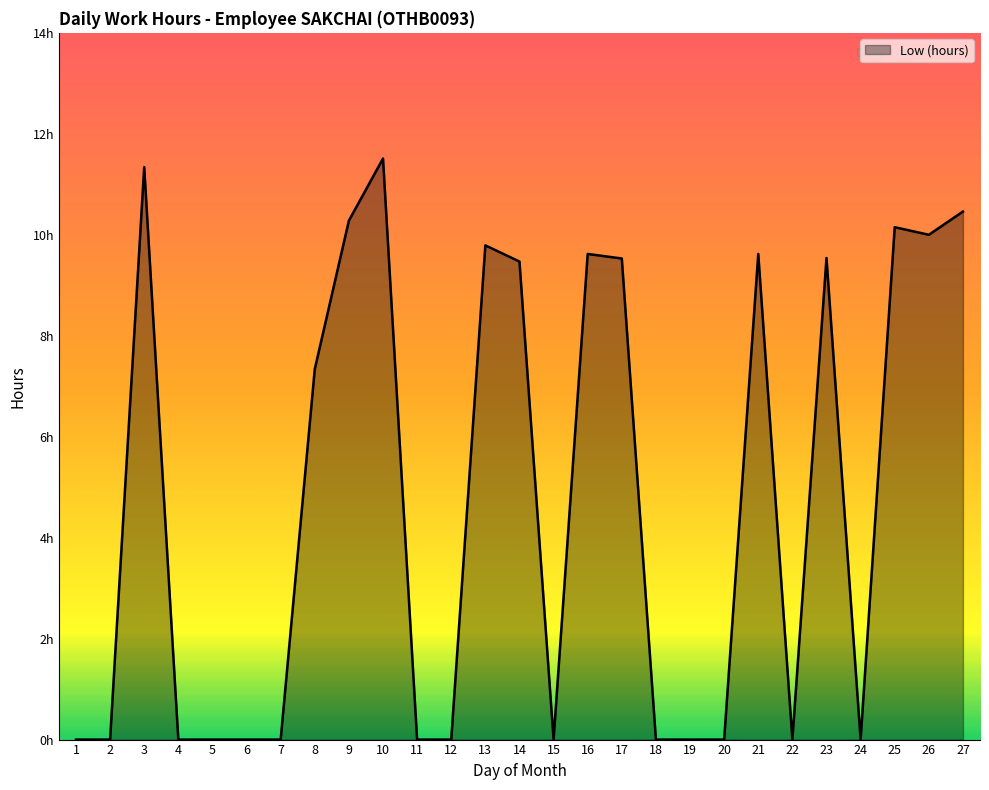

Rank the categories by value from lowest to highest.

1, 2, 4, 5, 6, 7, 11, 12, 15, 18, 19, 20, 22, 24, 8, 14, 17, 23, 16, 21, 13, 26, 25, 9, 27, 3, 10